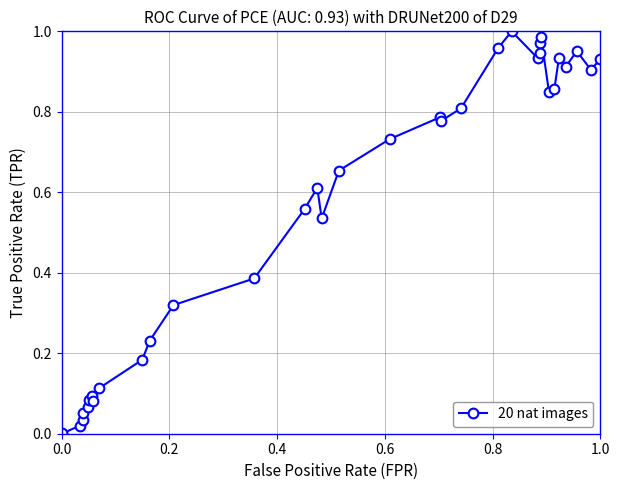

True or false: the data has more than 2 interior local peaks.

True